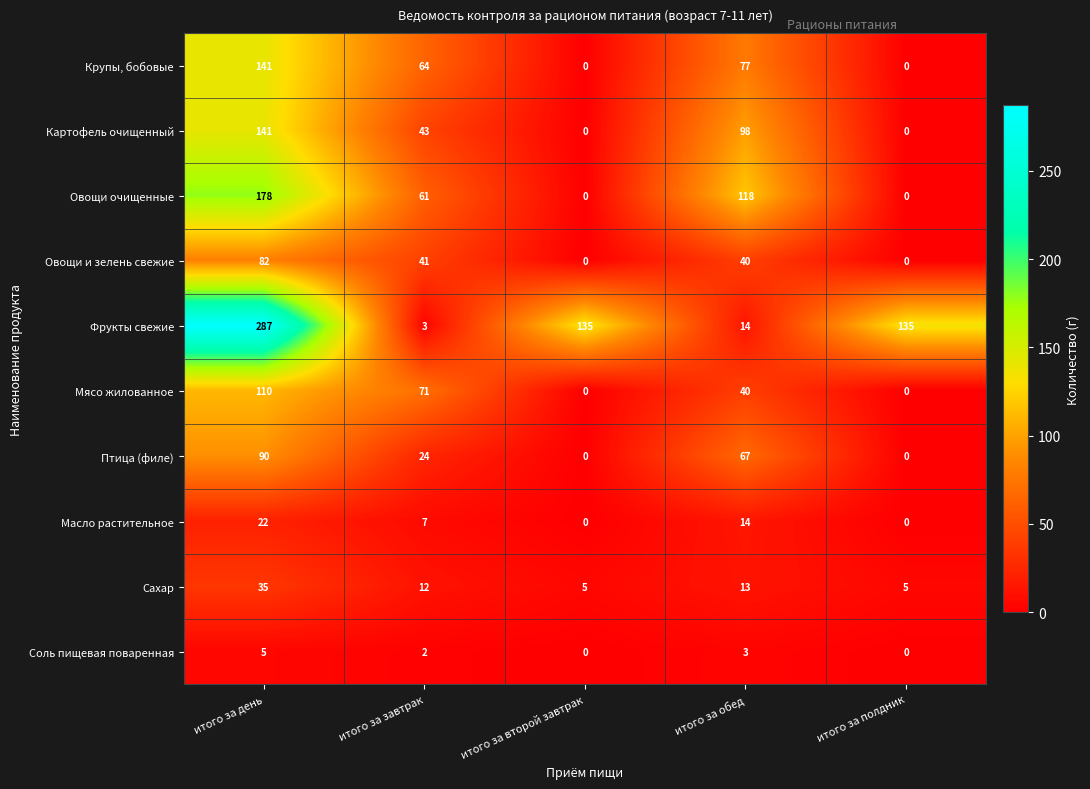

Which label corresponds to the largest value in the chart?

итого за день